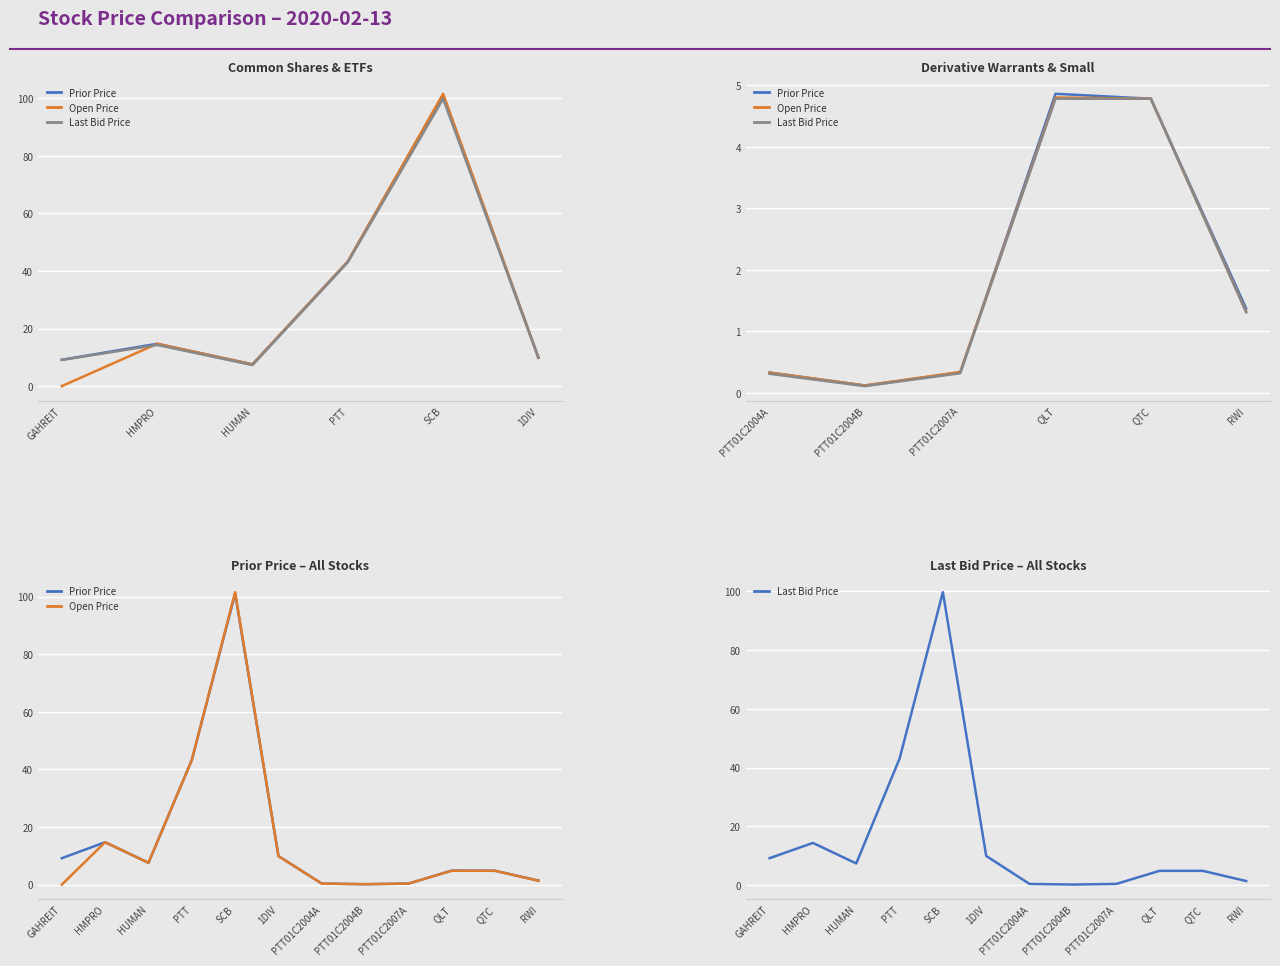

What is the label of the 7th point from the right?

1DIV